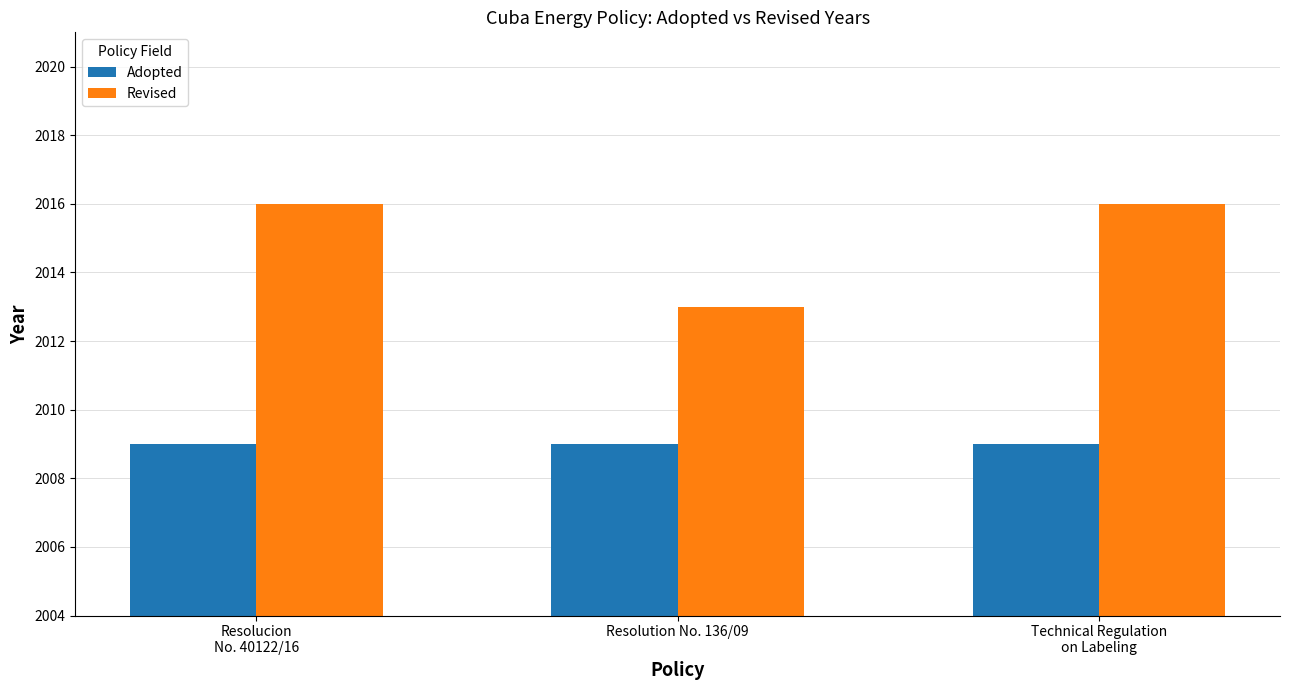

The value of Revised at Resolution No. 136/09 is 1184. True or false?

False